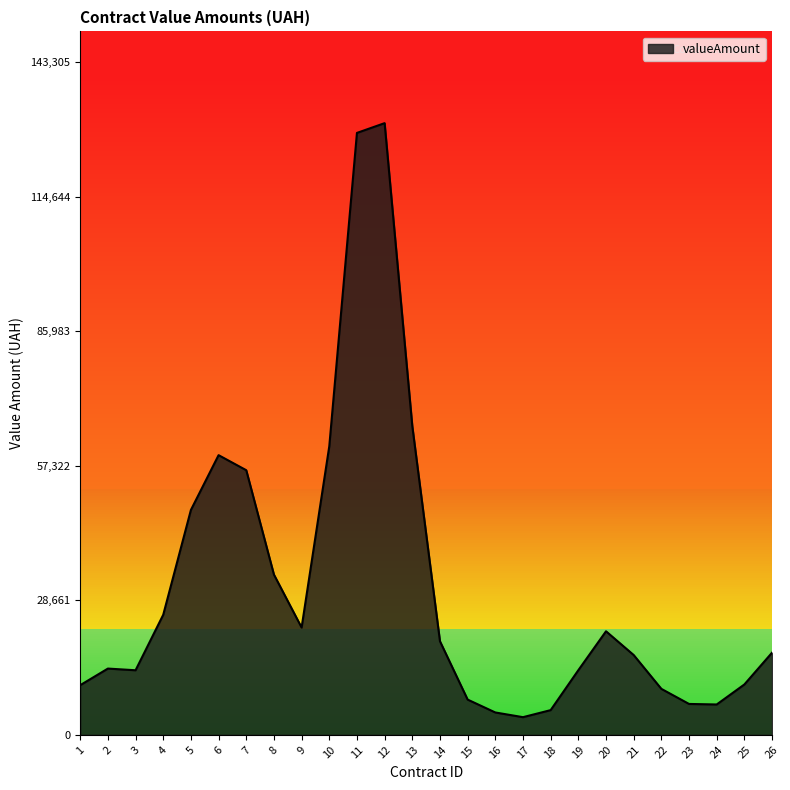

How many series are shown in this chart?

1